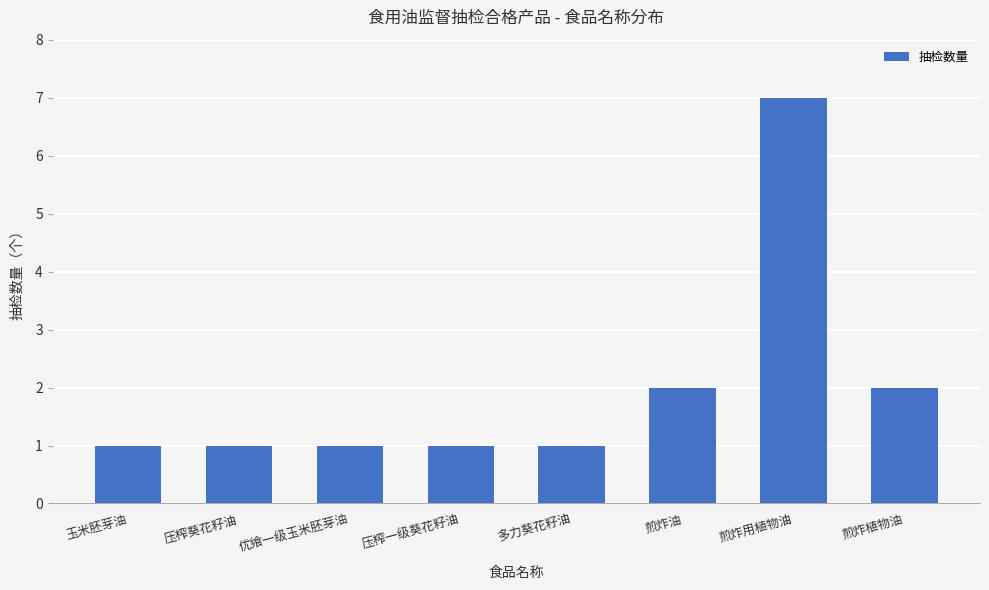

What position from the right is 玉米胚芽油?

8